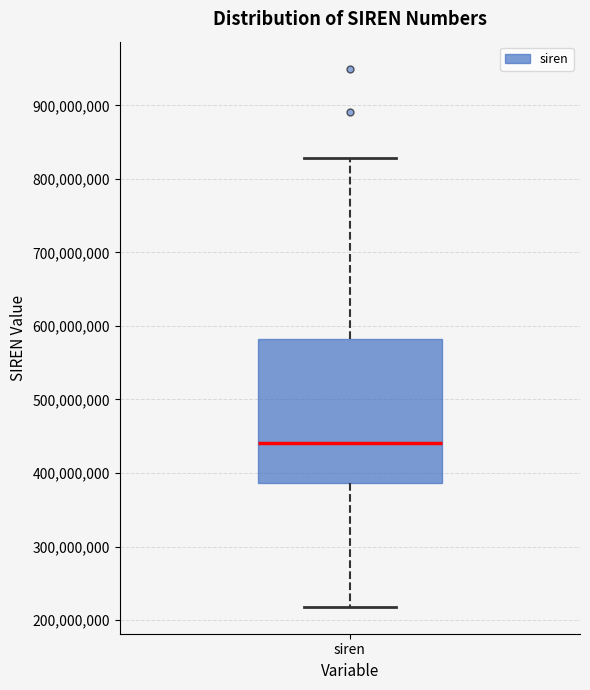

Read this box plot against the y-axis: the position of the median line, the range covered by the box, and the ends of both whiskers. The values are not printed on the chart, so give them approximately, as read against the axis.

median 440000000, box 390000000 to 580000000, whiskers 220000000 to 830000000